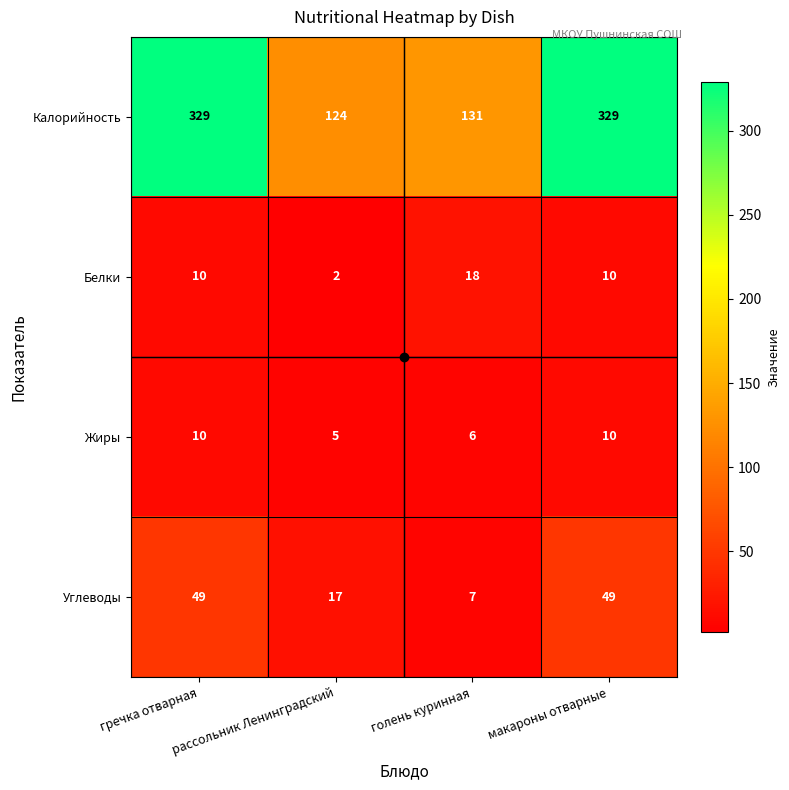

Rank the series by their maximum value, from highest to lowest.

Калорийность, Углеводы, Белки, Жиры